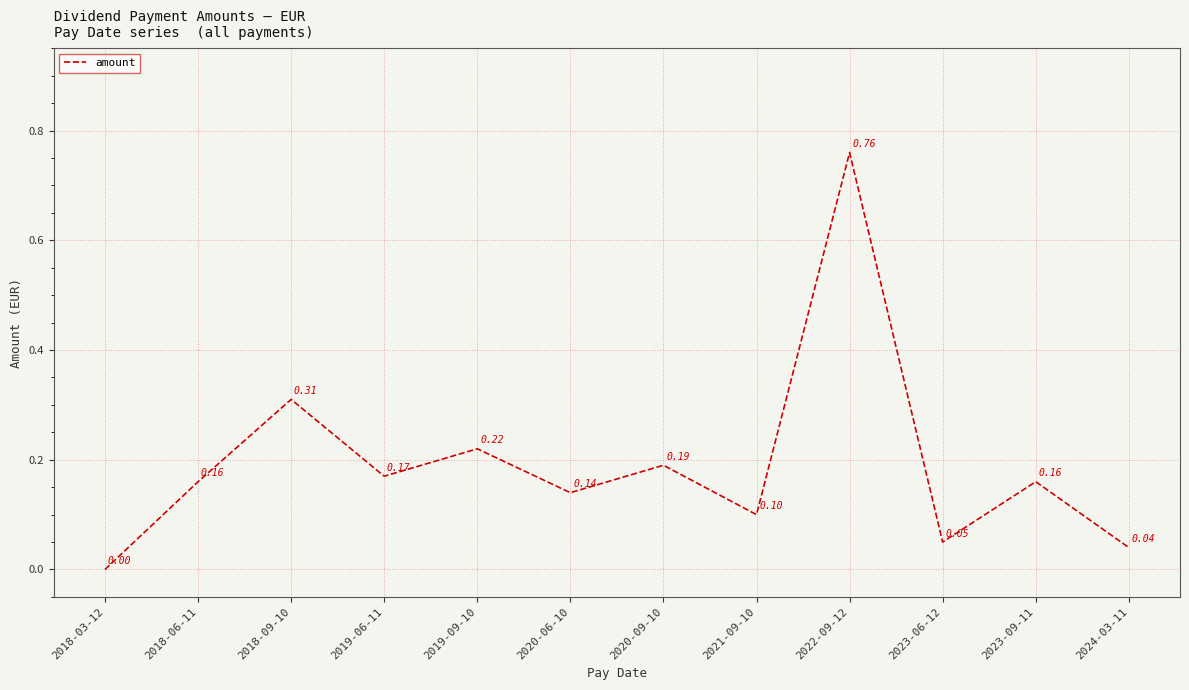

What is the change in value from 2020-06-10 to 2022-09-12?

+0.6